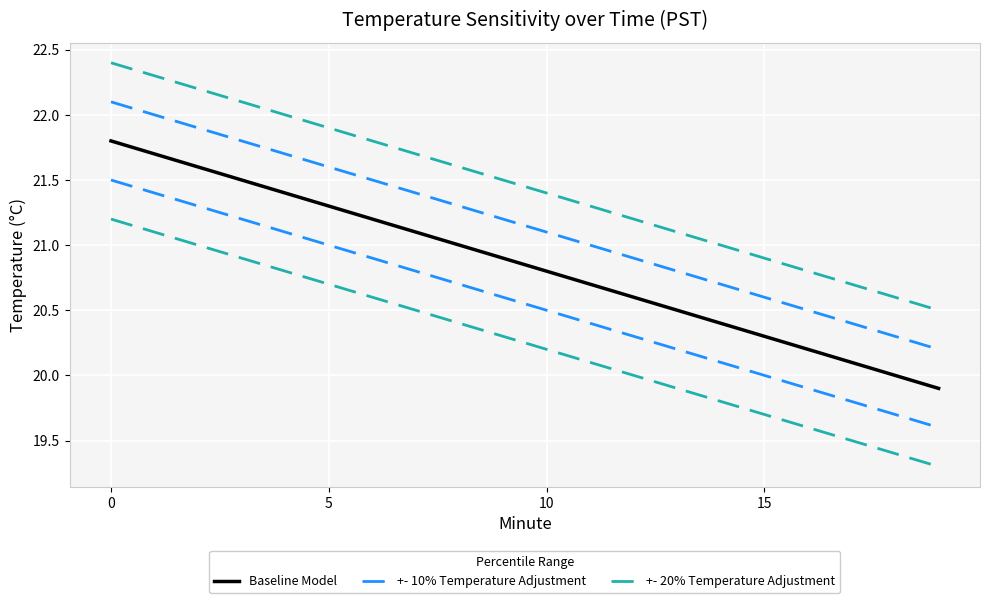

How many distinct data groups are displayed?

3